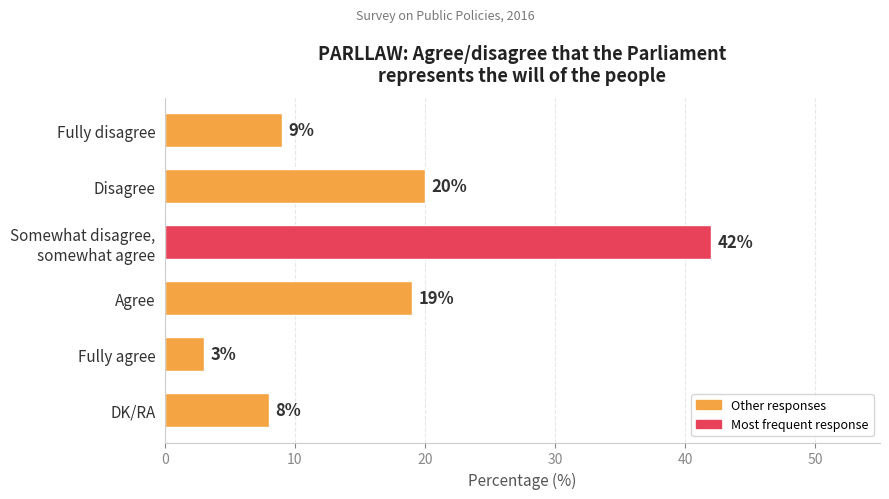

Does the chart contain any negative values?

No